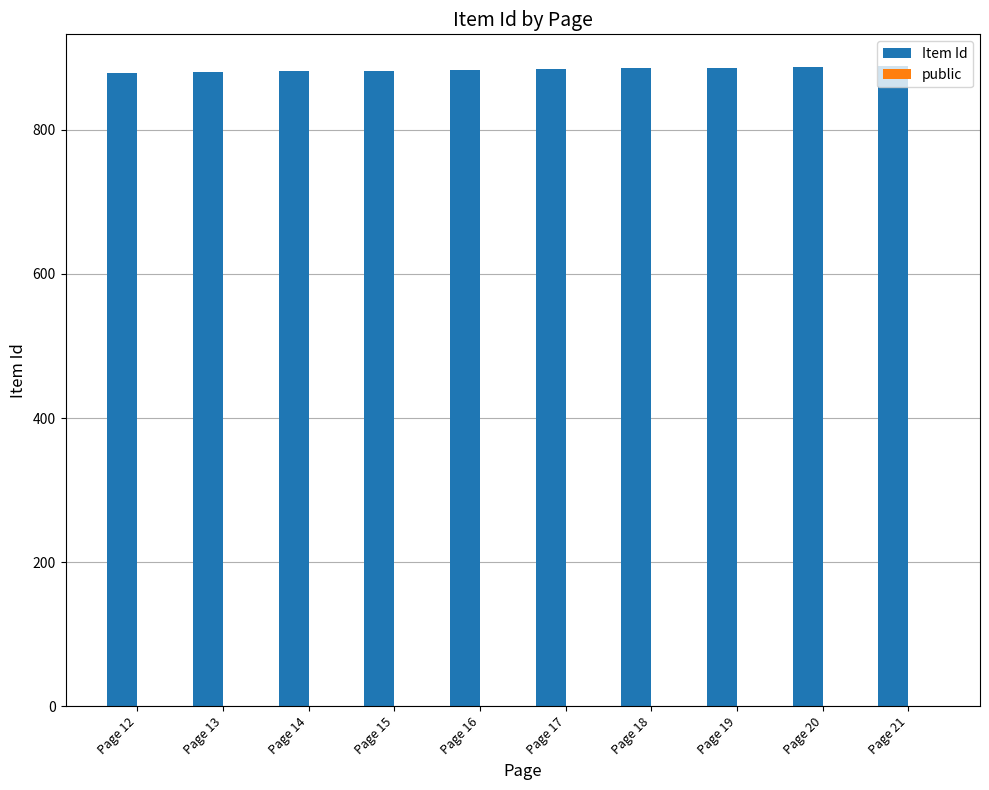

The value of Item Id at Page 17 is 536. True or false?

False